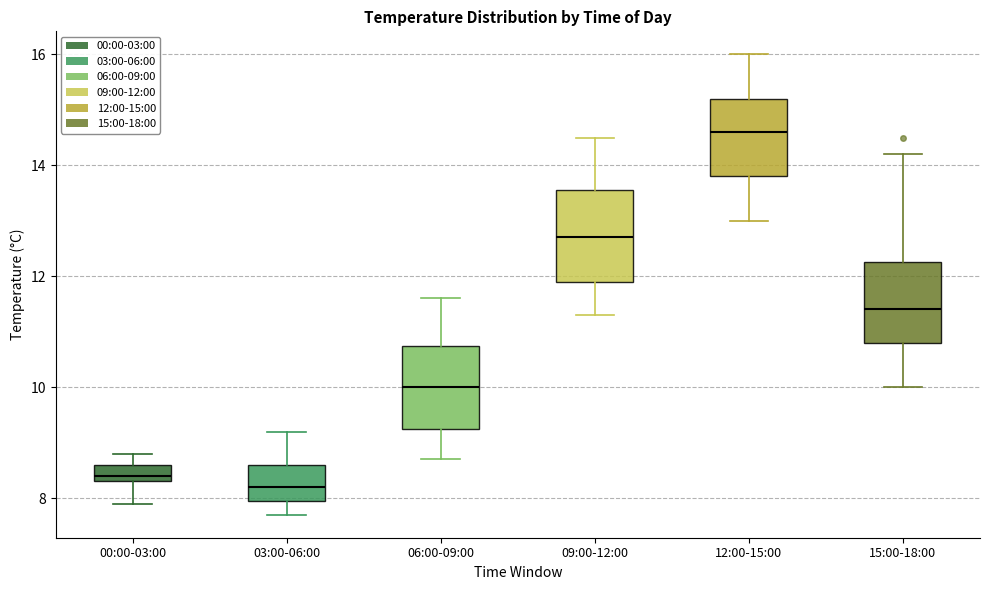

Where does the upper whisker of the box for 00:00-03:00 end on the y-axis? The values are not printed on the chart, so give them approximately, as read against the axis.

8.8